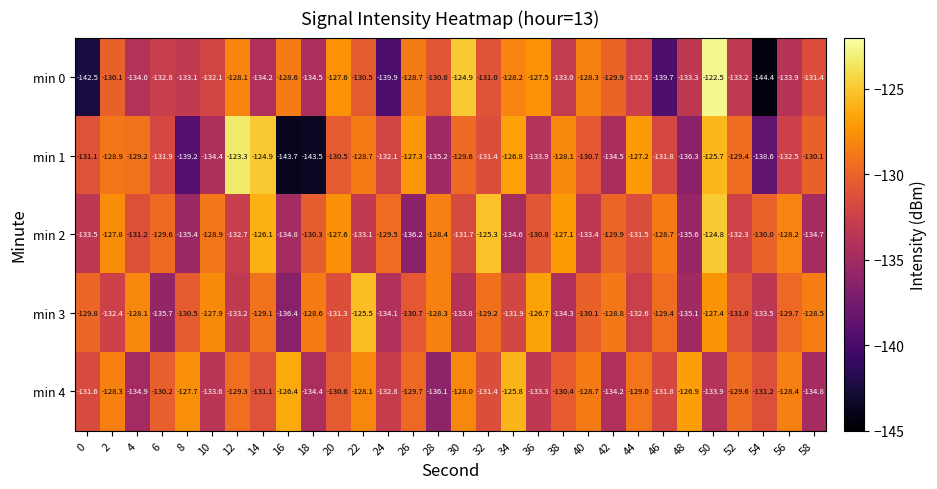

How many values in the min 2 series are below -130?

16